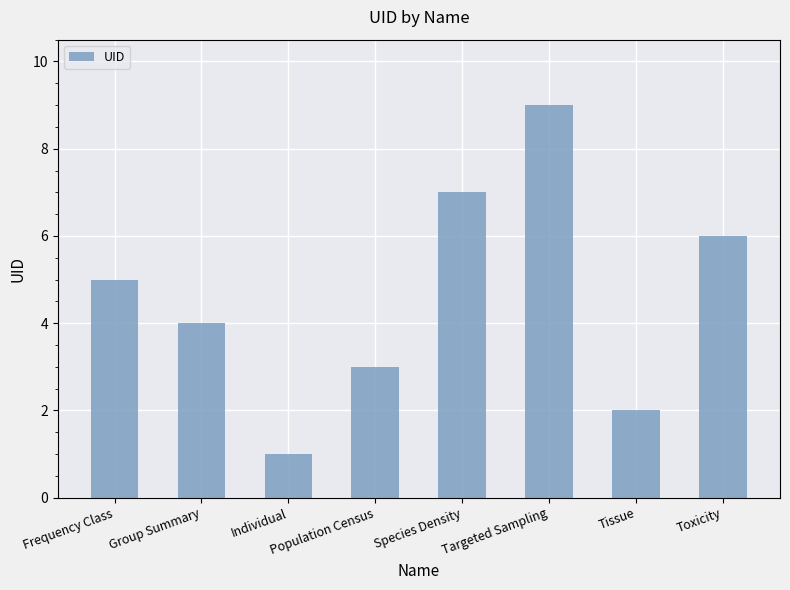

How many values are between 3 and 7?

5